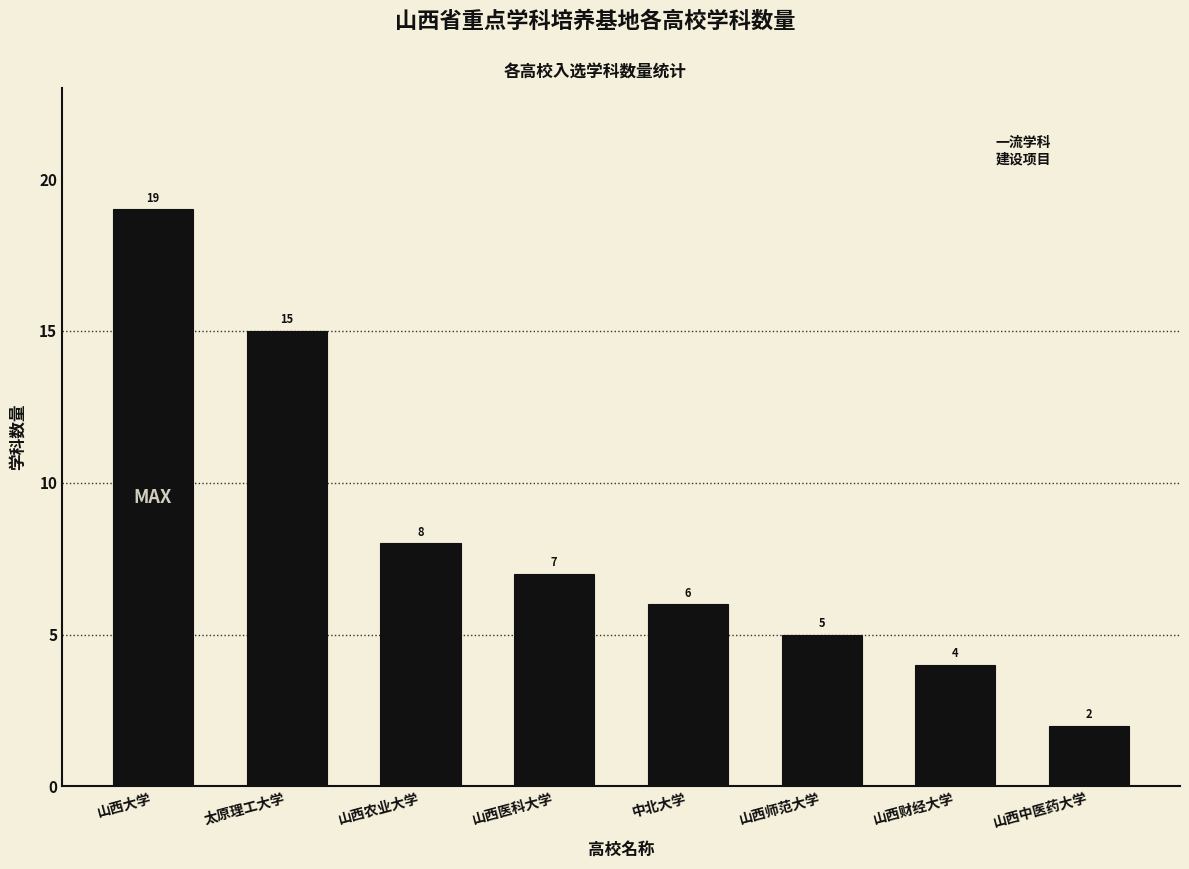

Reading right to left, what are all the values shown in this chart?

山西中医药大学=2	山西财经大学=4	山西师范大学=5	中北大学=6	山西医科大学=7	山西农业大学=8	太原理工大学=15	山西大学=19